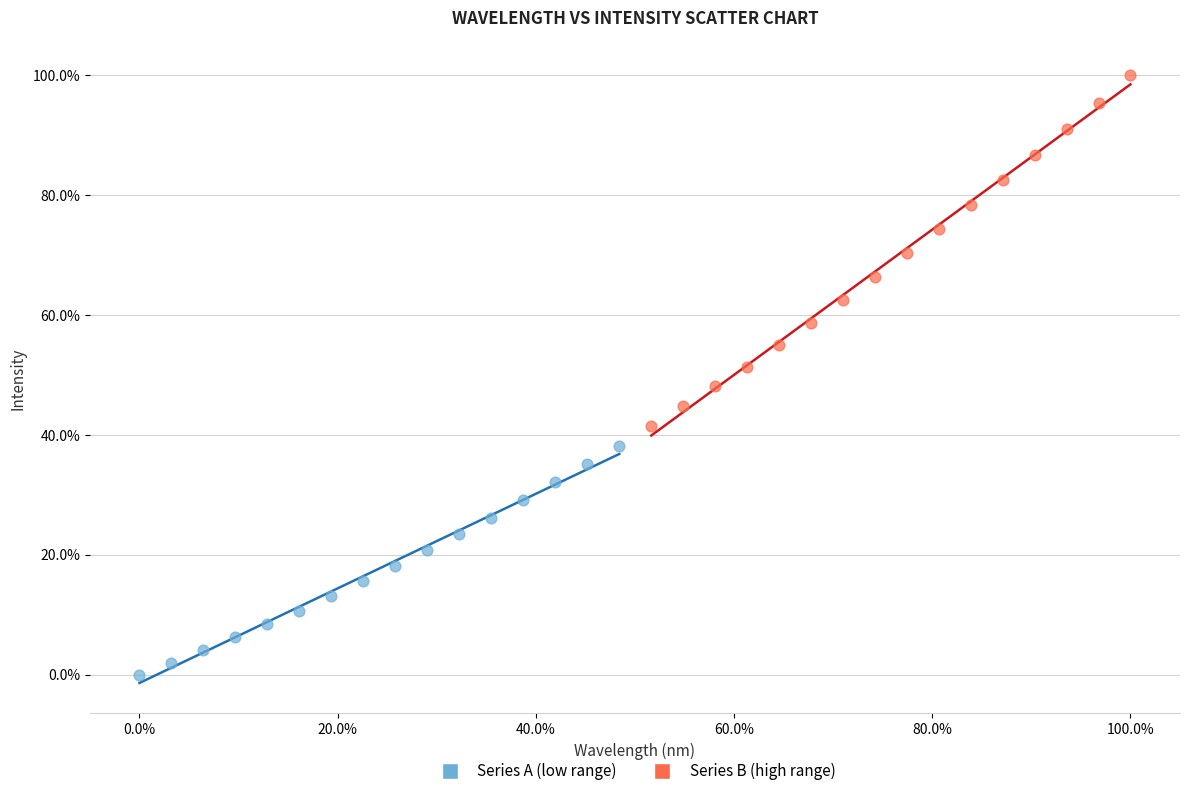

What are all the series names shown in the legend?

Series A (low range), Series B (high range)